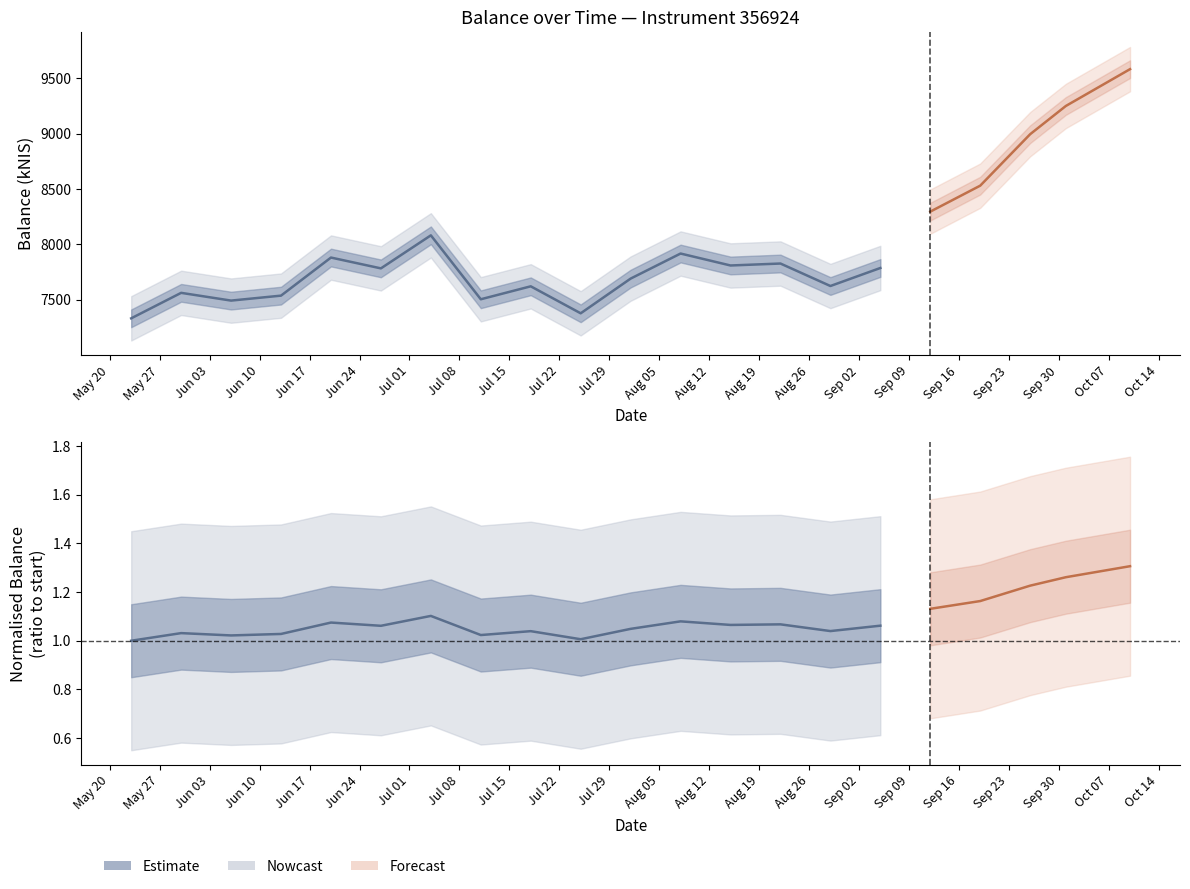

How many data points in balance_kNIS are less than 7691?

8